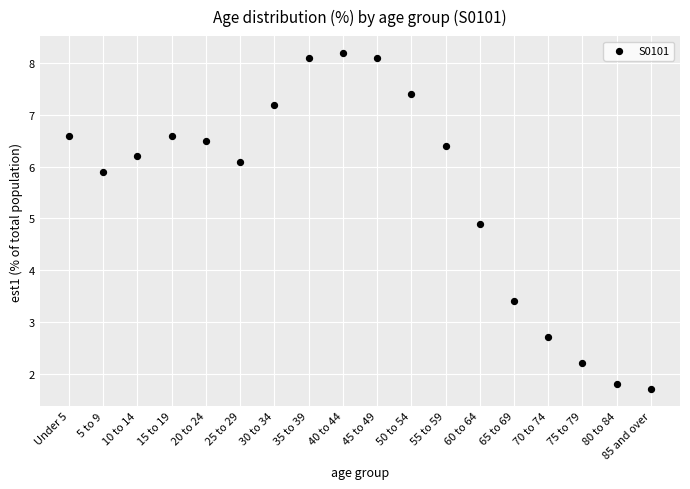

What Y value in the scatter plot is closest to 4?

3.4